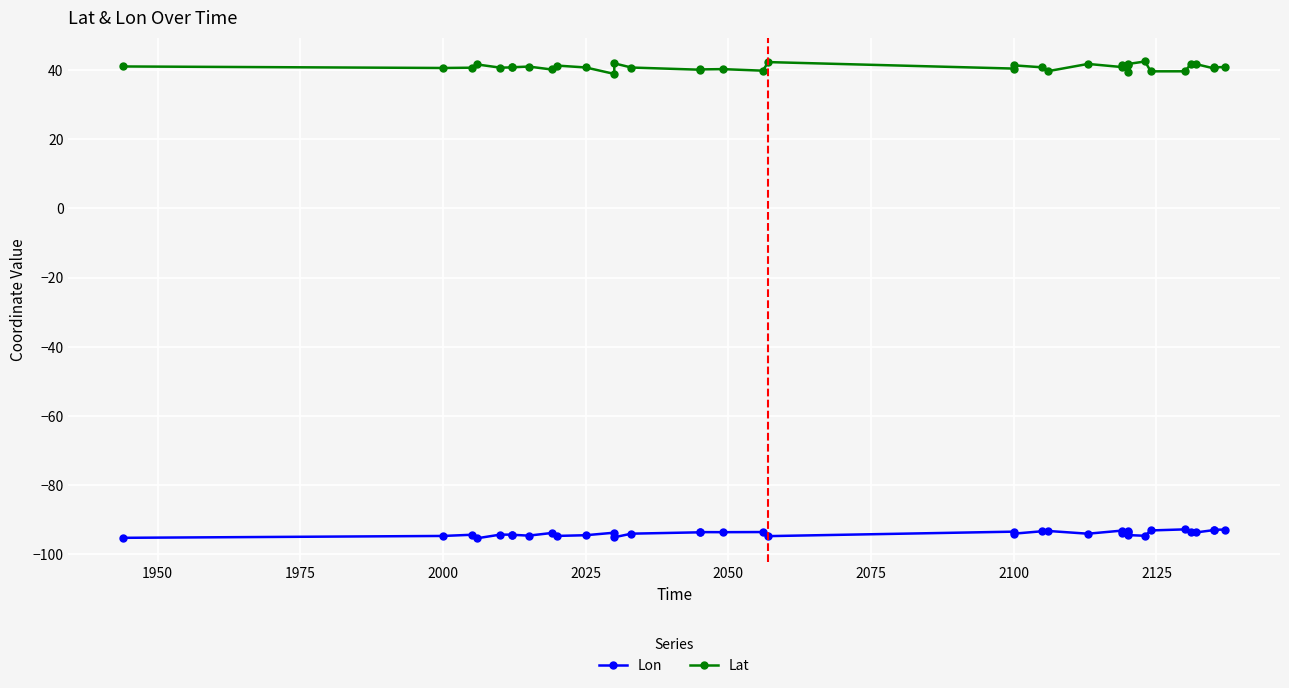

What are all the series names shown in the legend?

Lon, Lat